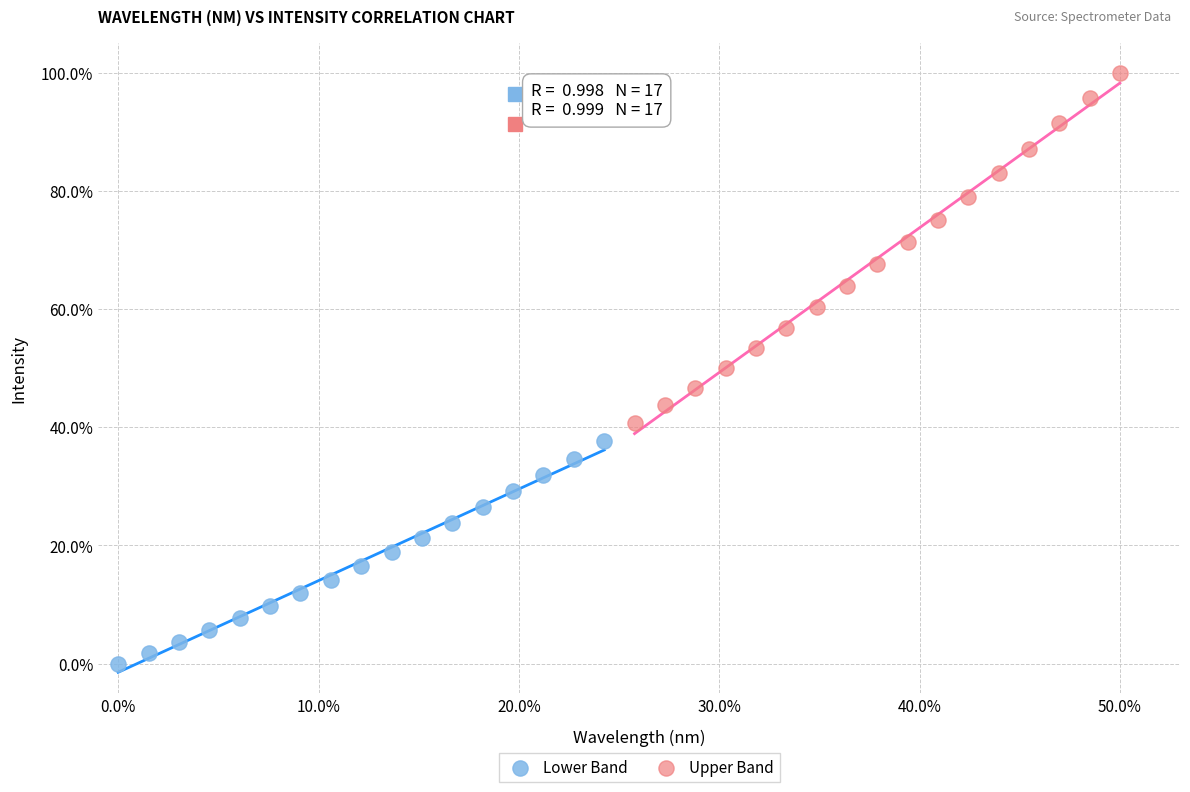

Which series reaches the maximum Y coordinate?

Upper Band